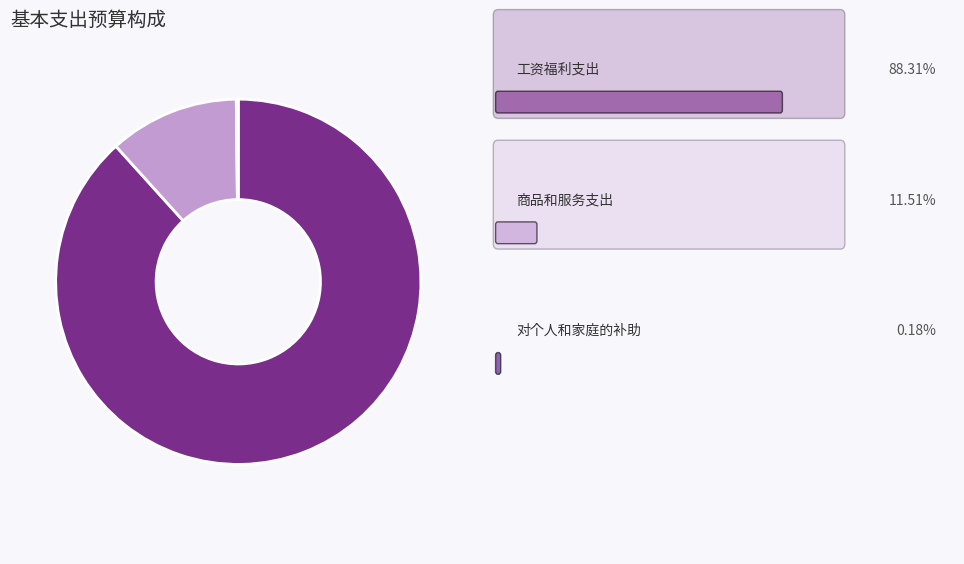

Does any single category account for the majority?

Yes